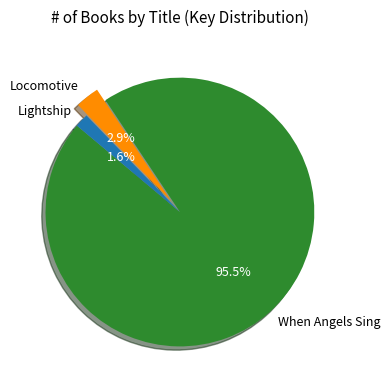

How many segments does this pie chart have?

3